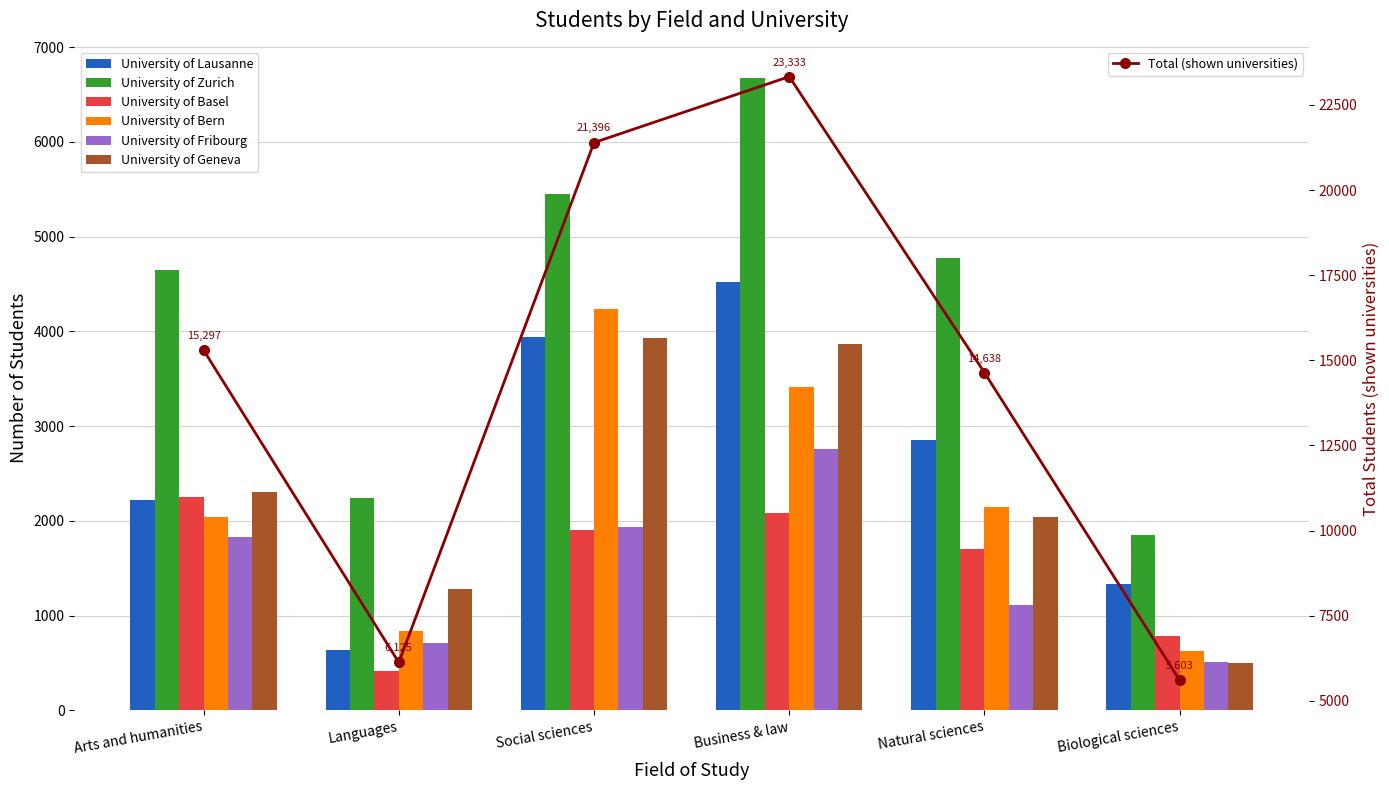

Is it true that University of Zurich equals 6674 at Business & law?

True